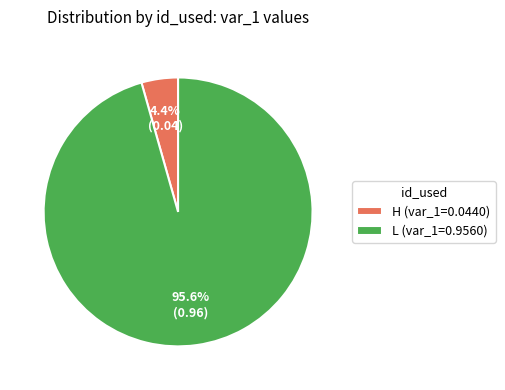

Rank the categories by value from highest to lowest.

L, H